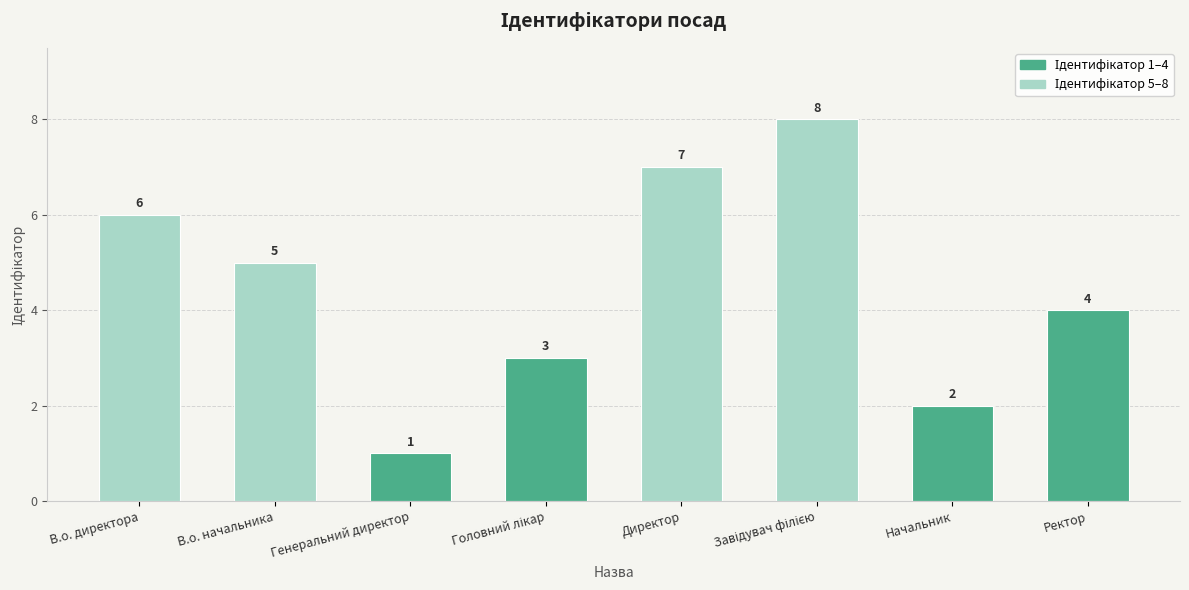

Which has a higher value, Ректор or Директор?

Директор